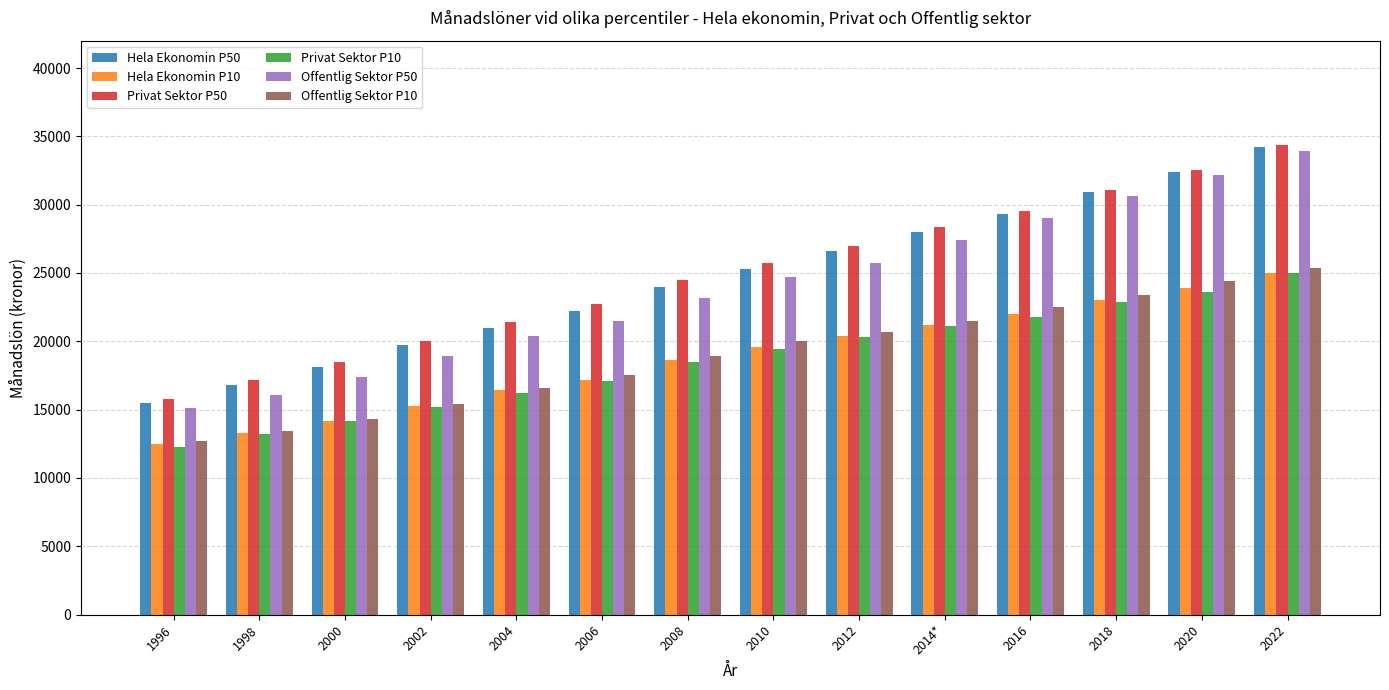

At which label does Privat Sektor P50 reach its minimum?

1996